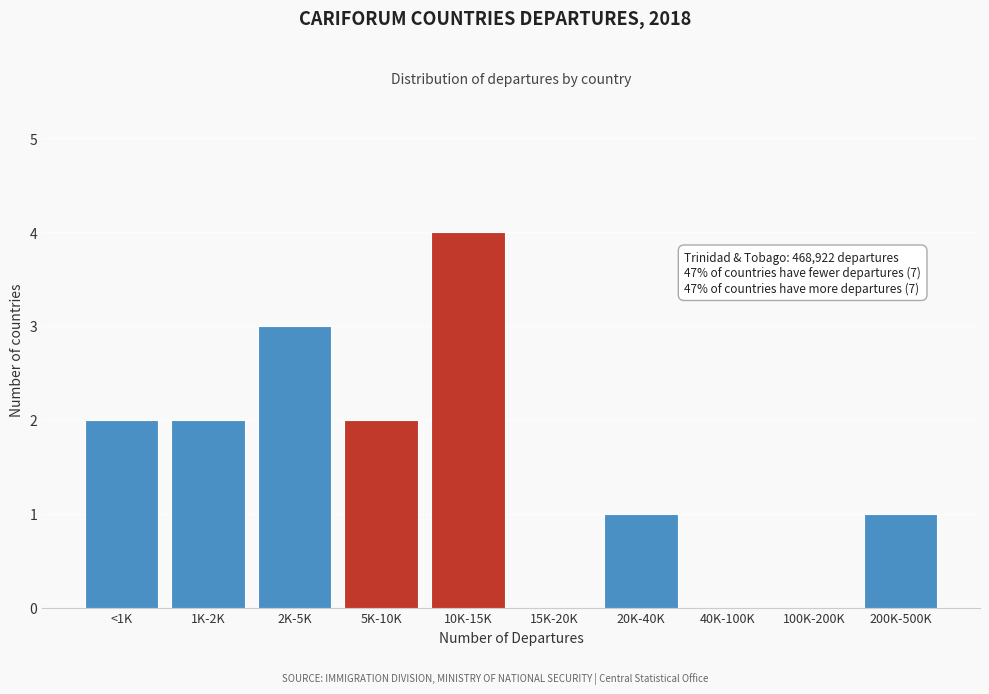

Reading right to left, list all the values displayed in this chart.

200K-500K=1	100K-200K=0	40K-100K=0	20K-40K=1	15K-20K=0	10K-15K=4	5K-10K=2	2K-5K=3	1K-2K=2	<1K=2